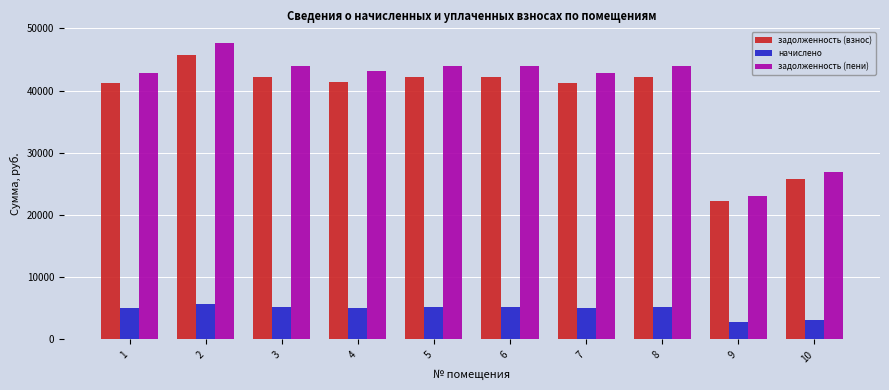

What is the approximate value of начислено at 5?

5227.2